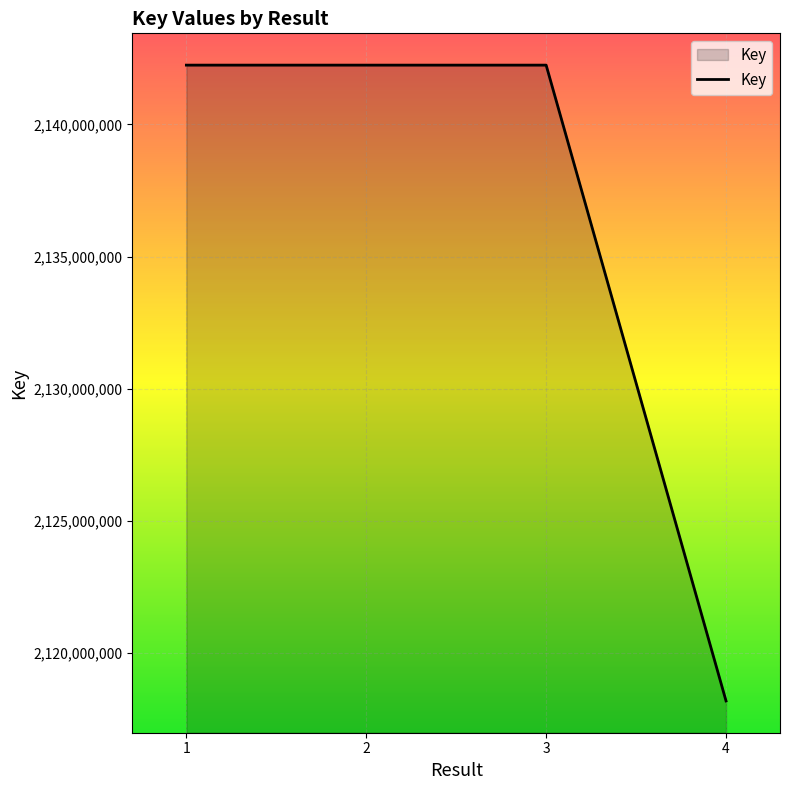

The chart shows a value of 3739578994 at 3. True or false?

False